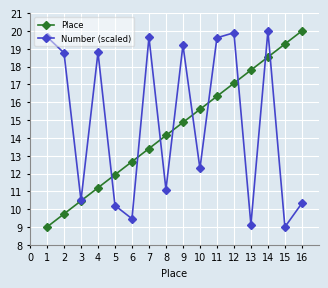

Where does the Place series first go above 14?

8